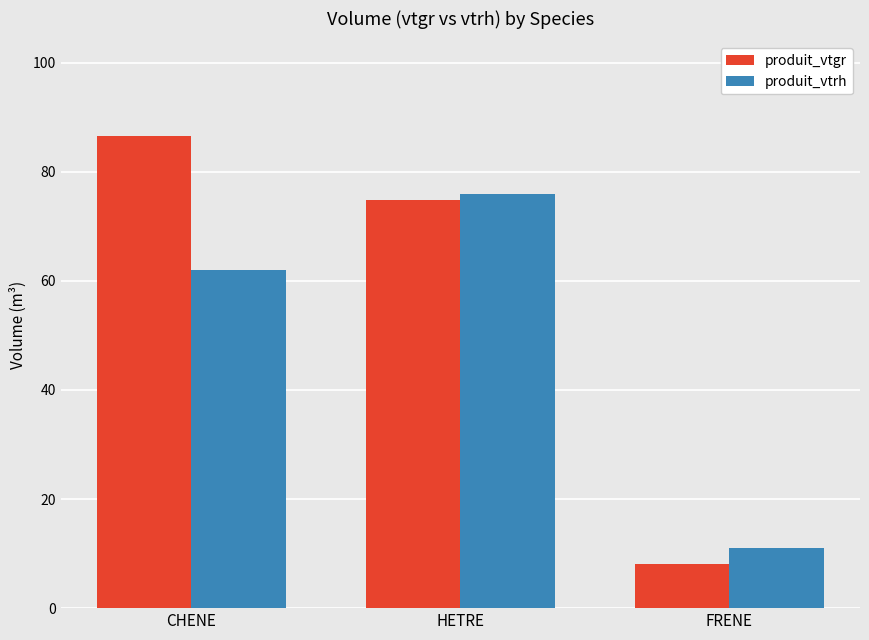

What is the value of the produit_vtgr bar at the 1st from the left?

86.6